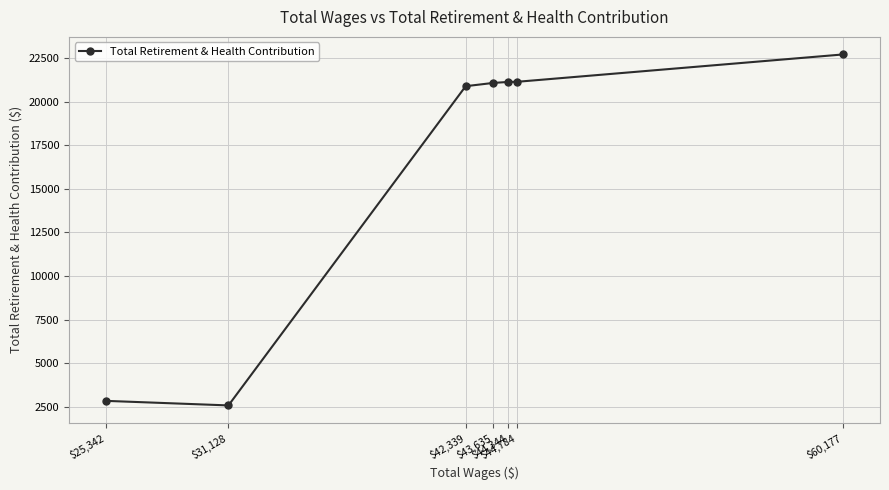

Rank the categories by value from highest to lowest.

$60,177, $44,784, $44,344, $43,635, $42,339, $25,342, $31,128